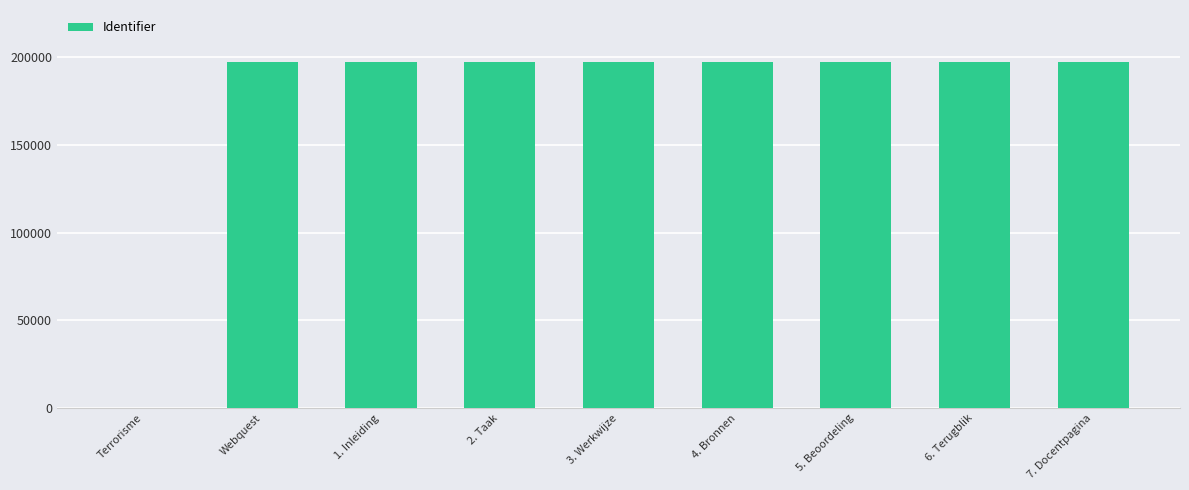

Approximately how many times larger is the value at 5. Beoordeling compared to 2. Taak?

1.0